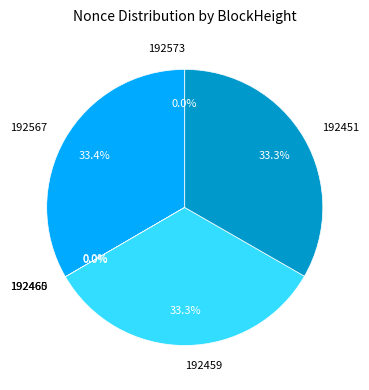

How many segments does this pie chart have?

6